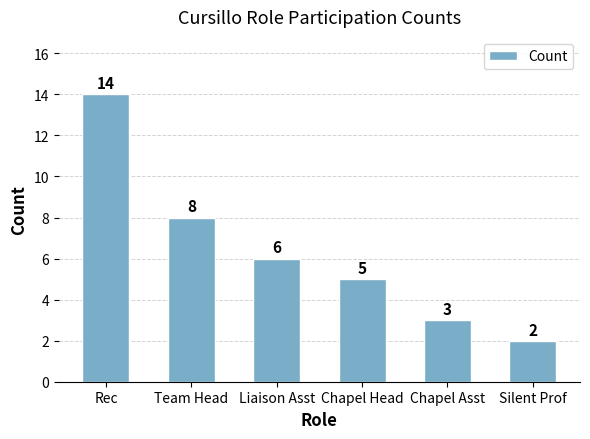

How many bars are there in total?

6